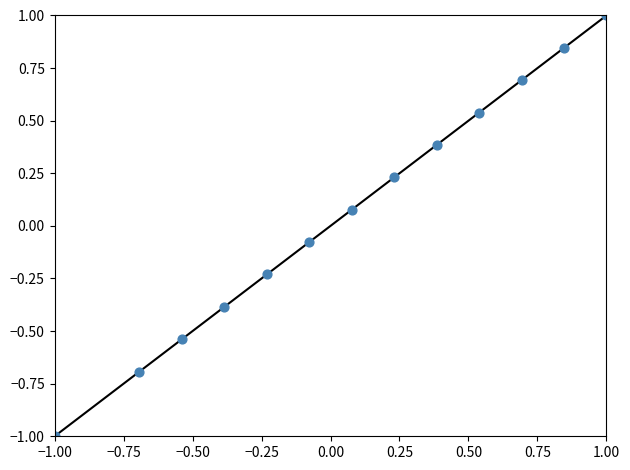

What is the range of X values (max minus min)?

2.0